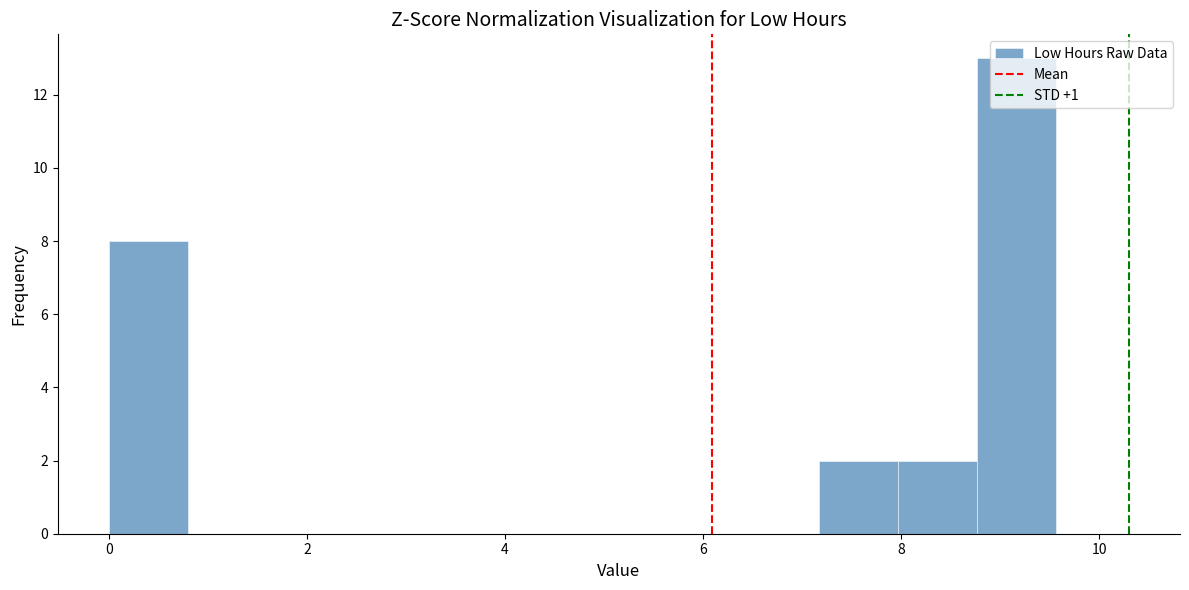

Read against the x-axis, roughly where is the centre of the tallest bar?

9.2